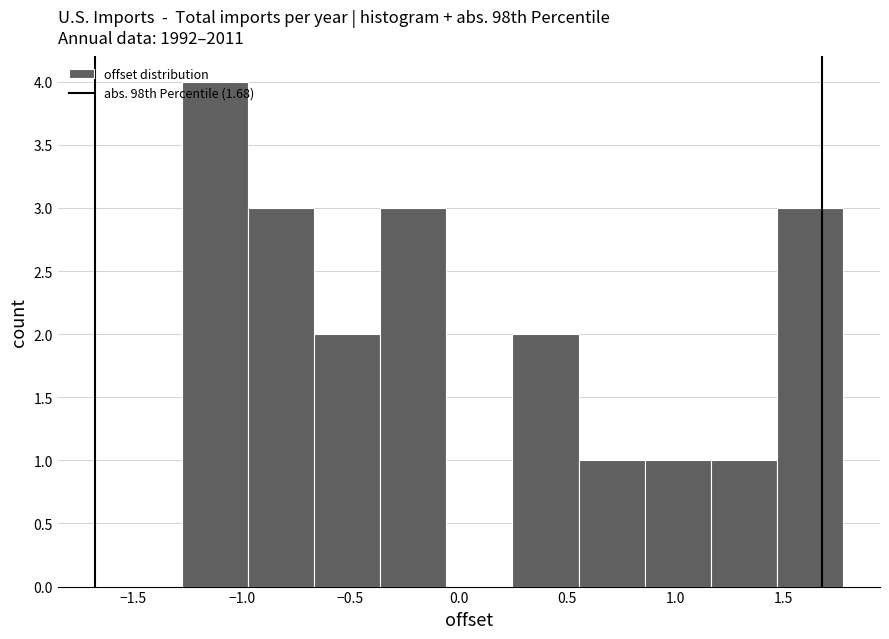

Reading left to right, transcribe this chart: for each bar, give the range it covers on the x-axis and its height. Neither the bar edges nor the heights are printed on the chart, so give them approximately, as read against the axes.

-1.25 to -0.95: 4
-0.95 to -0.65: 3
-0.65 to -0.35: 2
-0.35 to -0.05: 3
-0.05 to 0.25: 0
0.25 to 0.55: 2
0.55 to 0.85: 1
0.85 to 1.15: 1
1.15 to 1.45: 1
1.45 to 1.75: 3